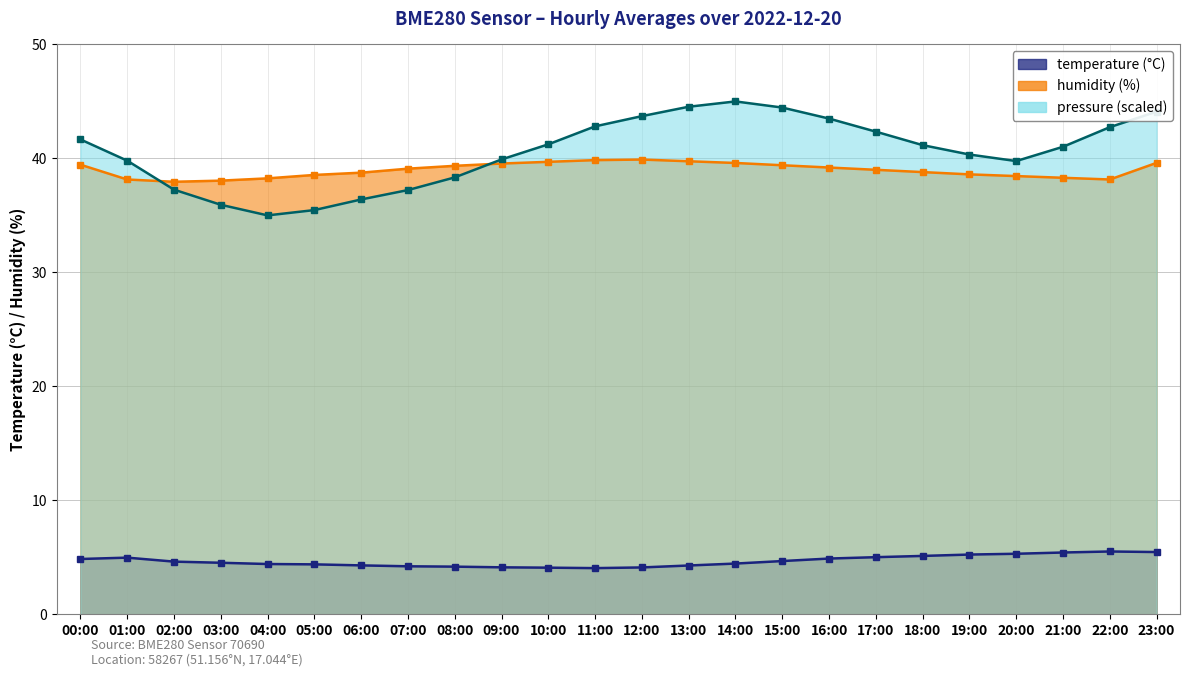

True or false: temperature and pressure_norm cross at least once.

False